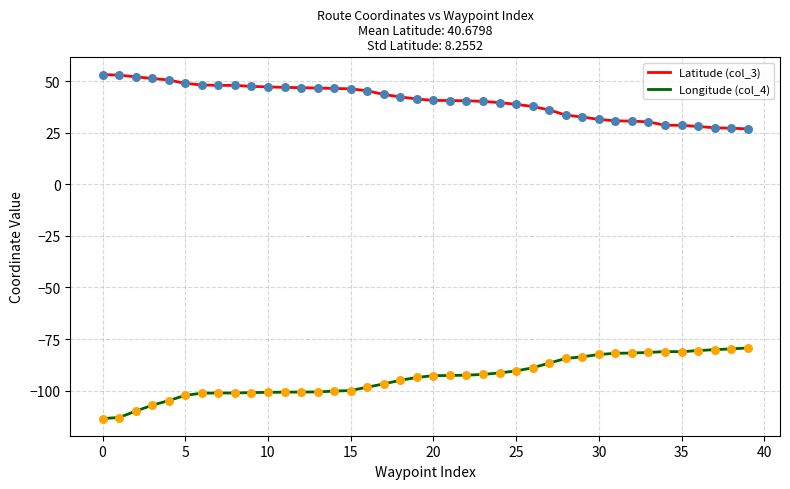

What is the maximum value for Latitude (col_3)?

53.3